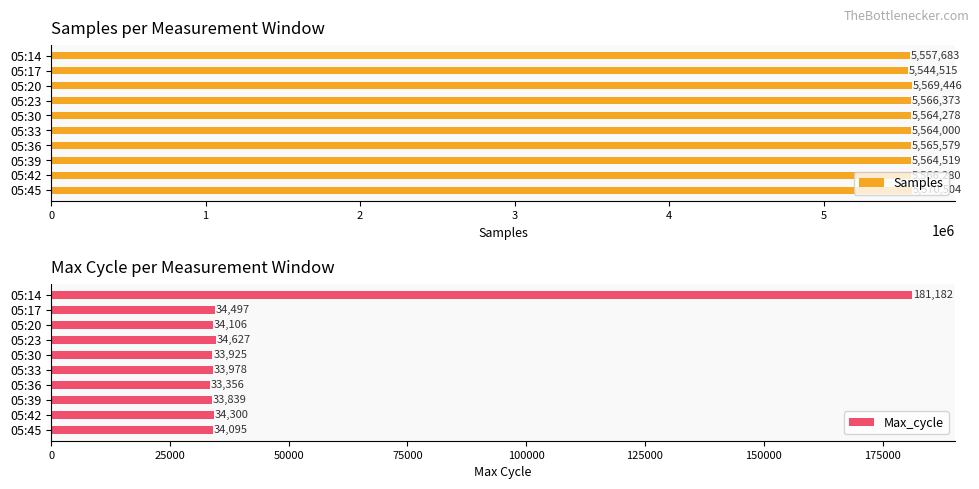

Which series has the largest total across all categories?

Samples